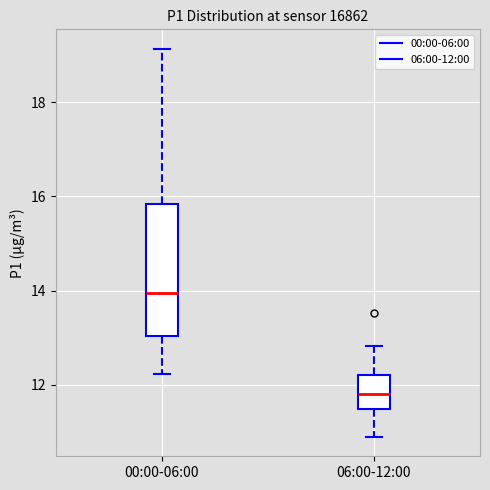

Which box is the tallest, from its lower edge to its upper edge?

00:00-06:00